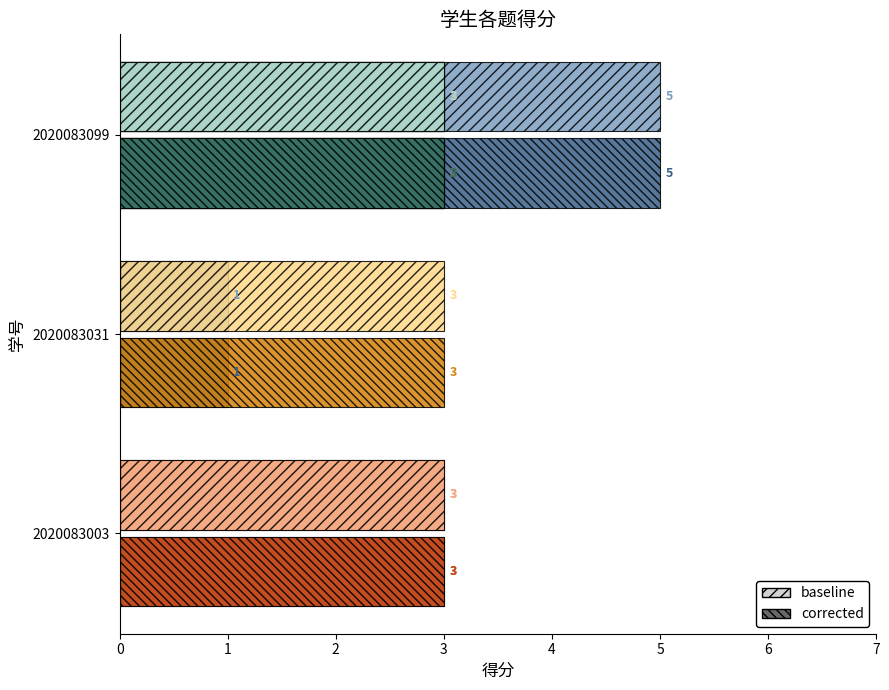

What is the maximum value shown in the chart?

5